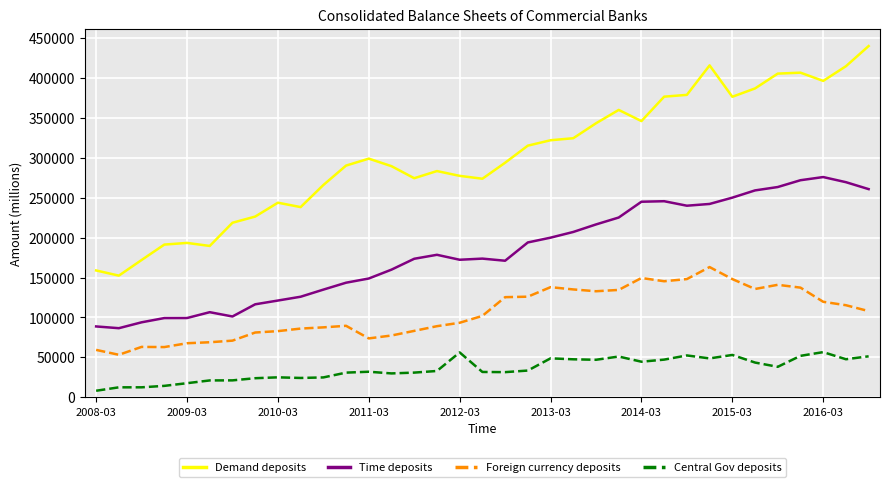

True or false: Central Gov deposits and Demand deposits intersect in this chart.

False